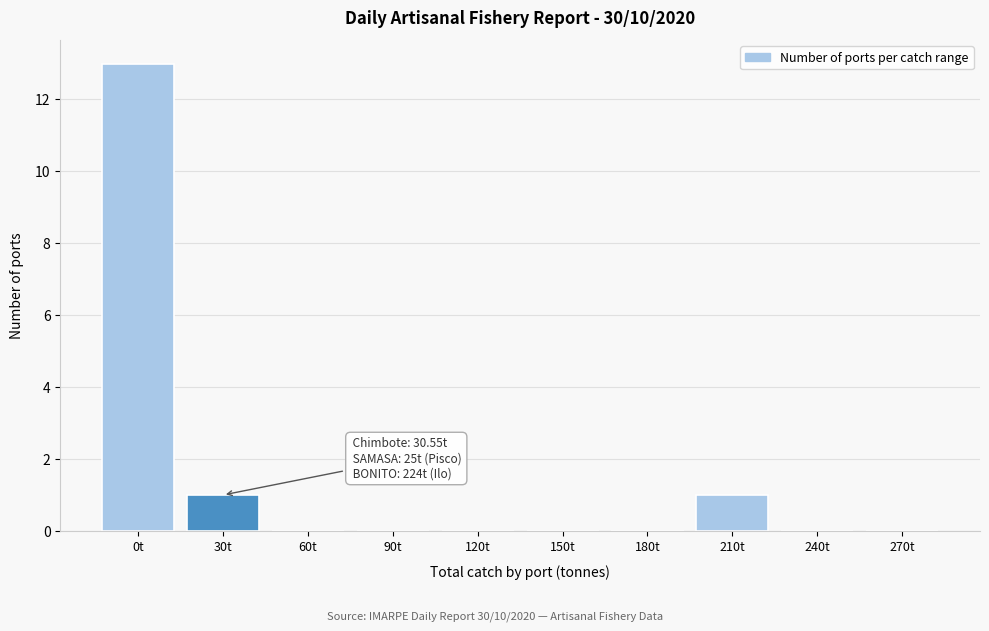

Reading left to right, transcribe all the data shown in this chart.

0t=13	30t=1	60t=0	90t=0	120t=0	150t=0	180t=0	210t=1	240t=0	270t=0